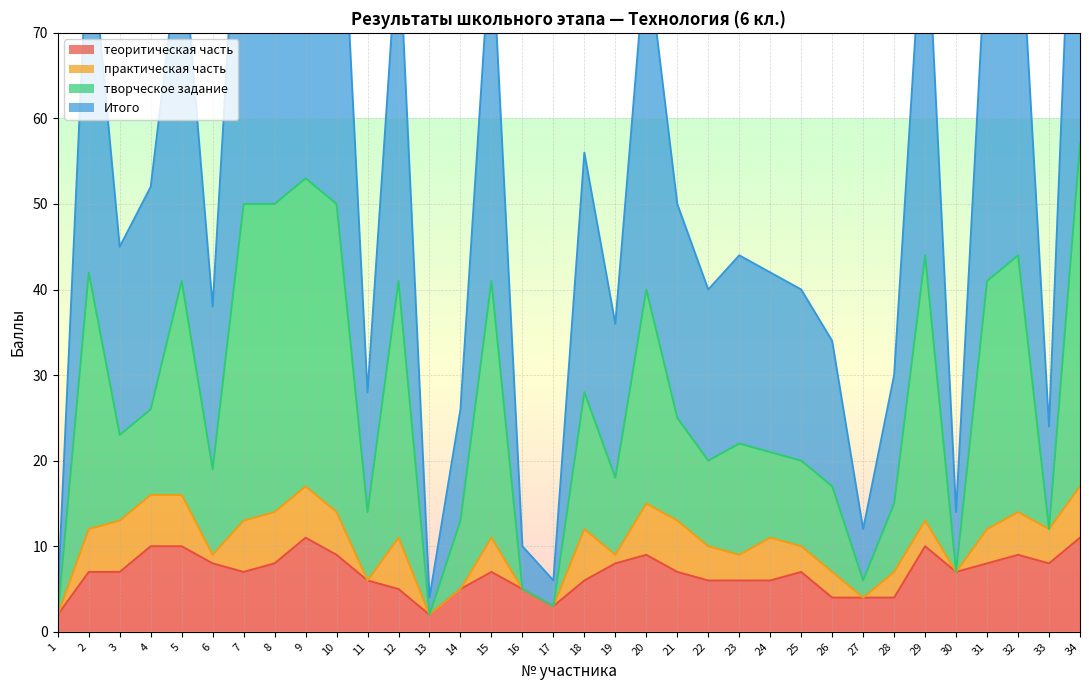

At which label does Итого first exceed 23?

2